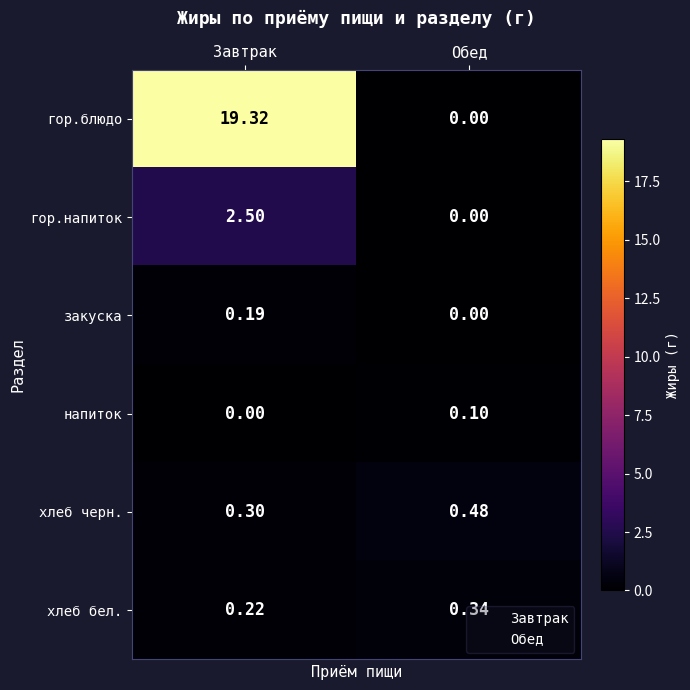

Which series changed the most between Завтрак and Обед?

гор.блюдо